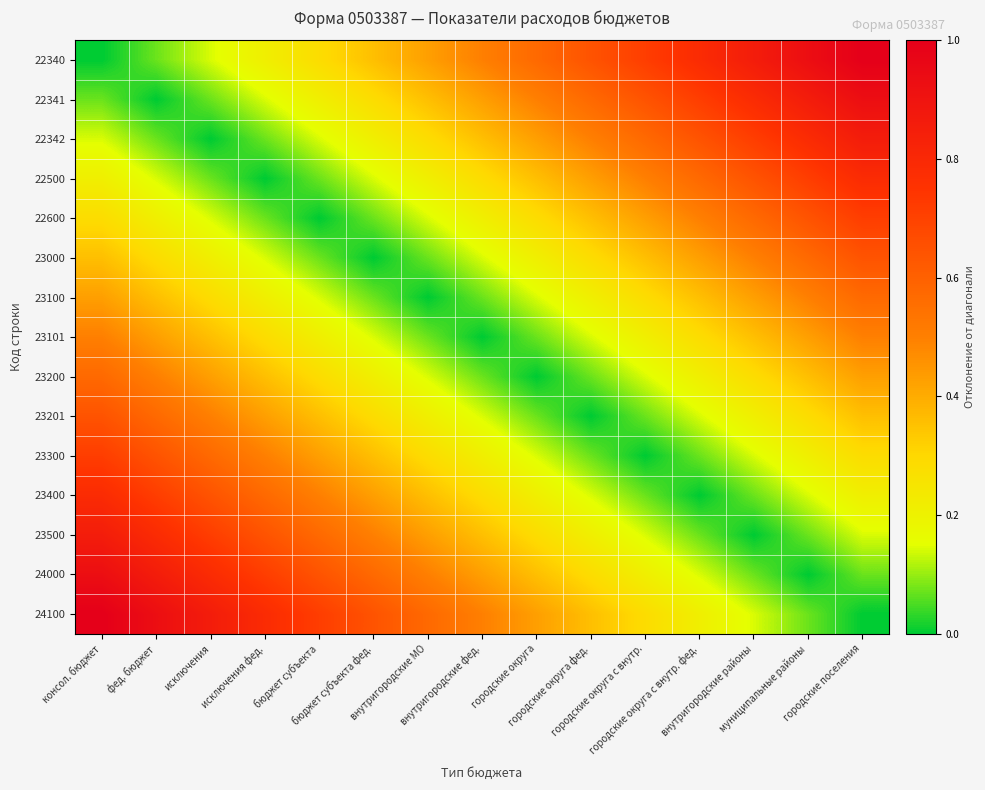

At how many categories does at least one series exceed 0?

15